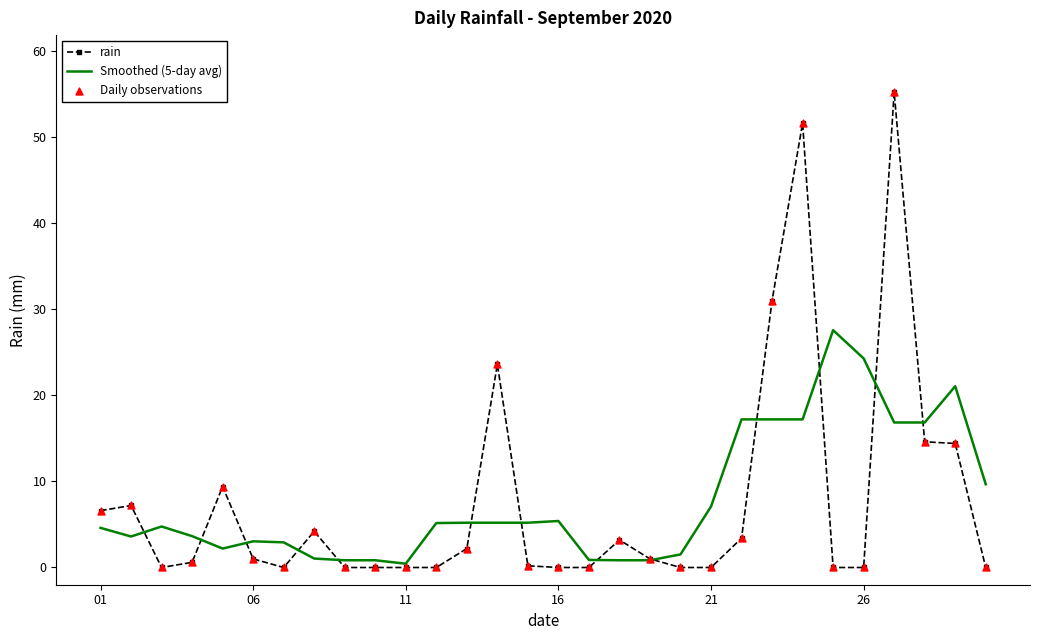

Rank the series by their maximum value, from highest to lowest.

rain, Smoothed (5-day avg)